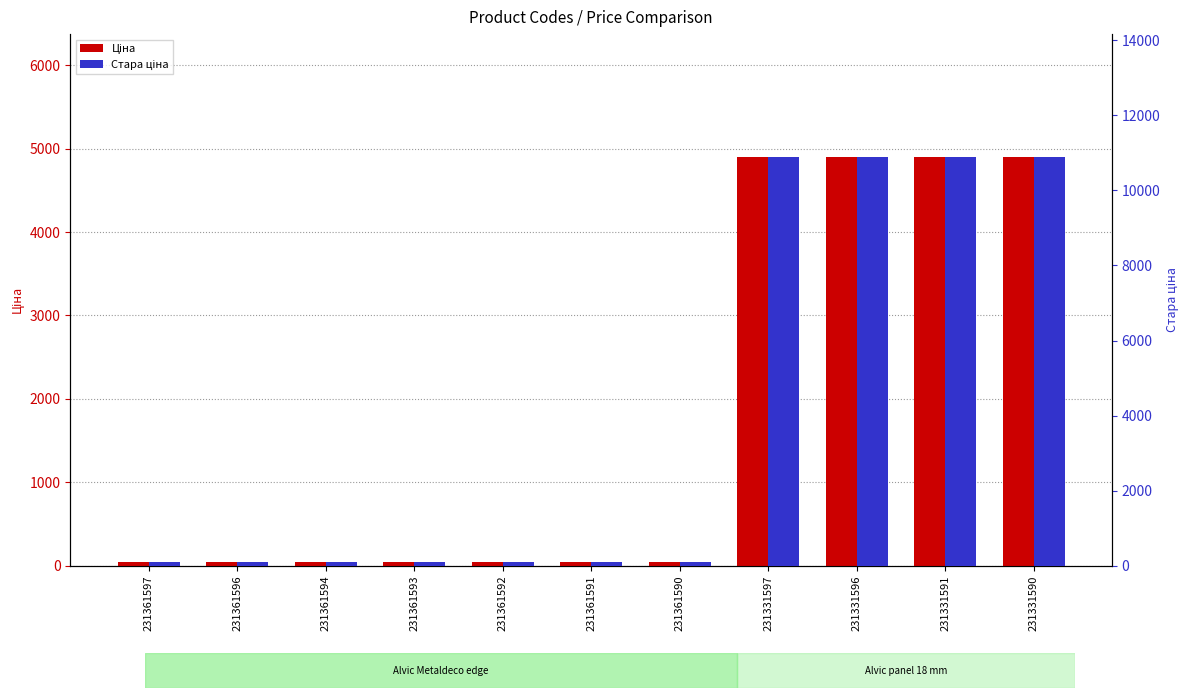

What is the sum of the Стара ціна values at 231361597 and 231331591?

10988.6